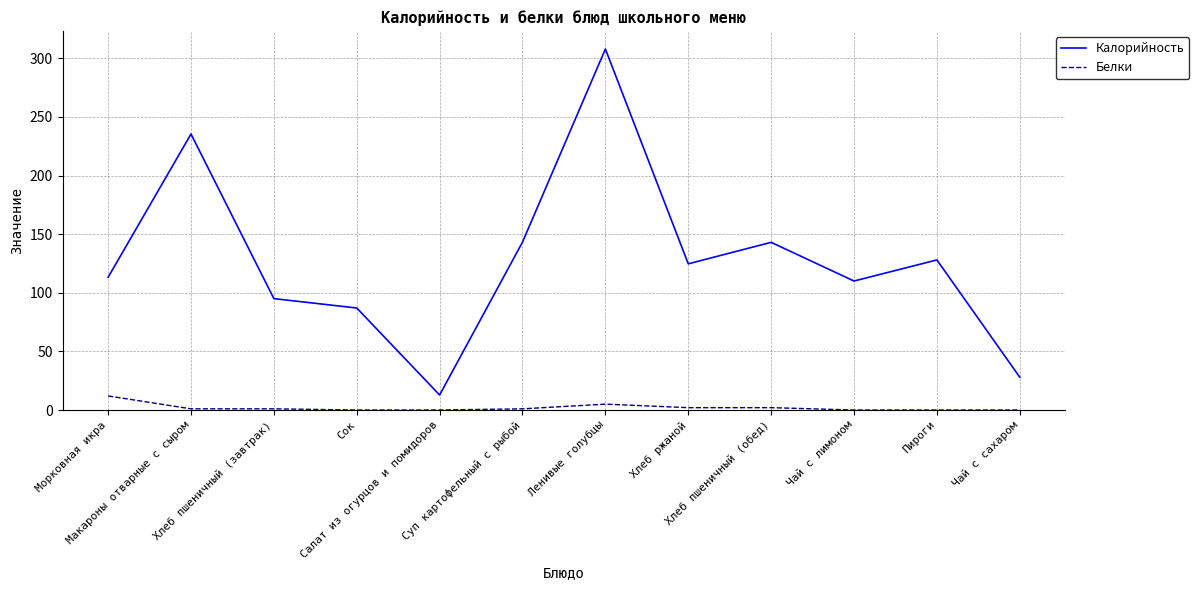

The Калорийность series shows 12.8 at Салат из огурцов и помидоров. True or false?

True